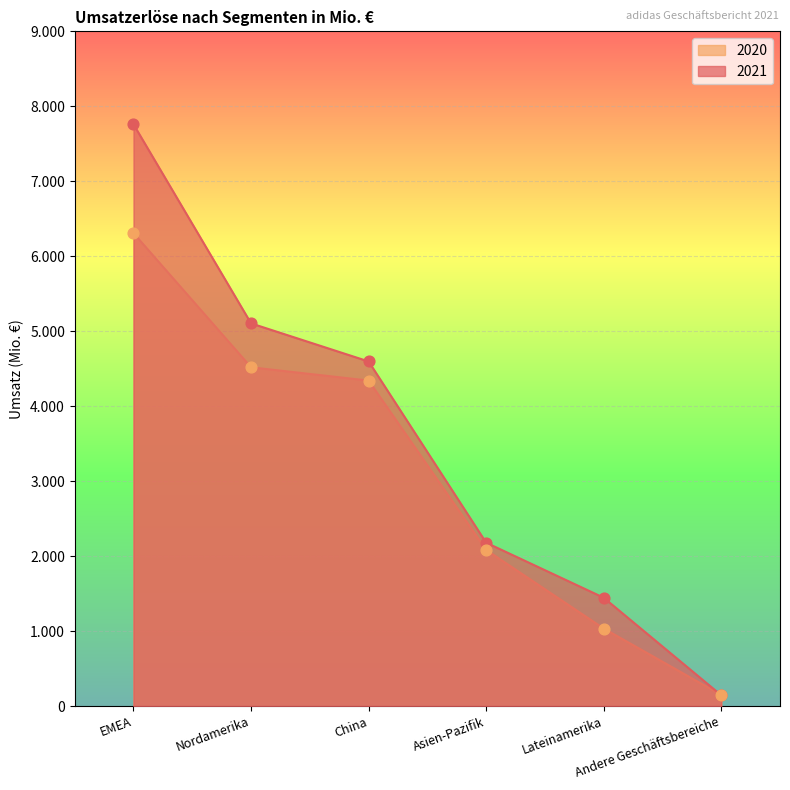

Which series has the largest total across all categories?

2021